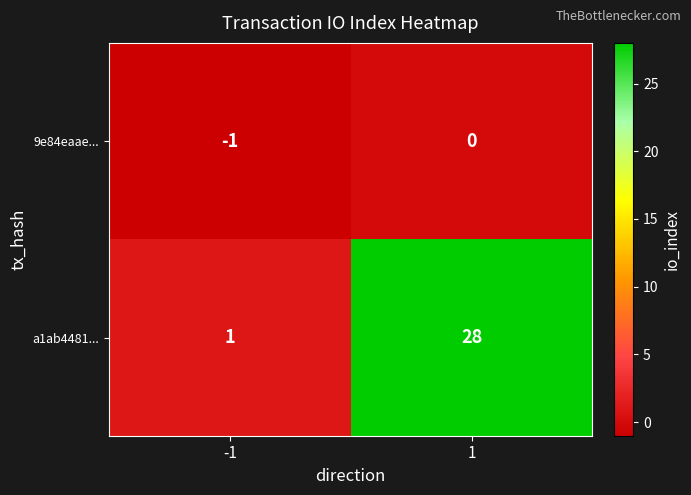

Which series changed the most between -1 and 1?

a1ab4481...